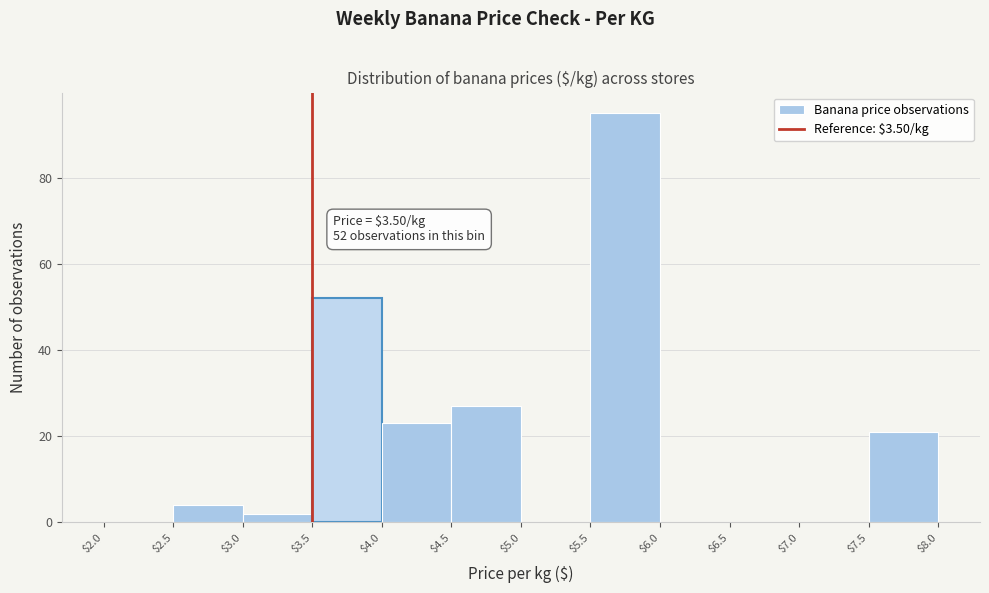

Over which range of the x-axis is the bar tallest?

$5.5 to $6.0